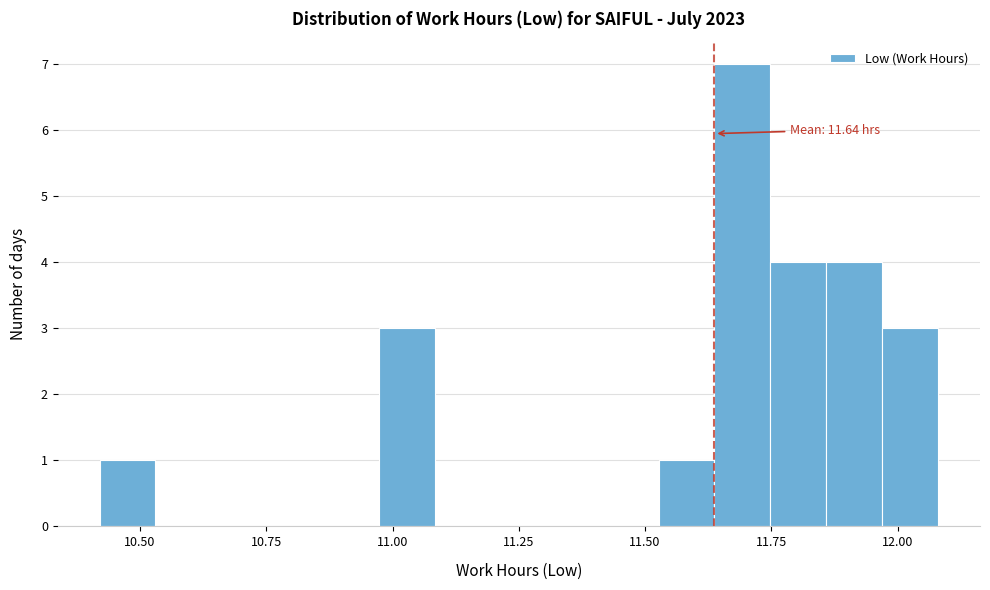

Read against the x-axis, roughly where is the centre of the tallest bar?

11.70